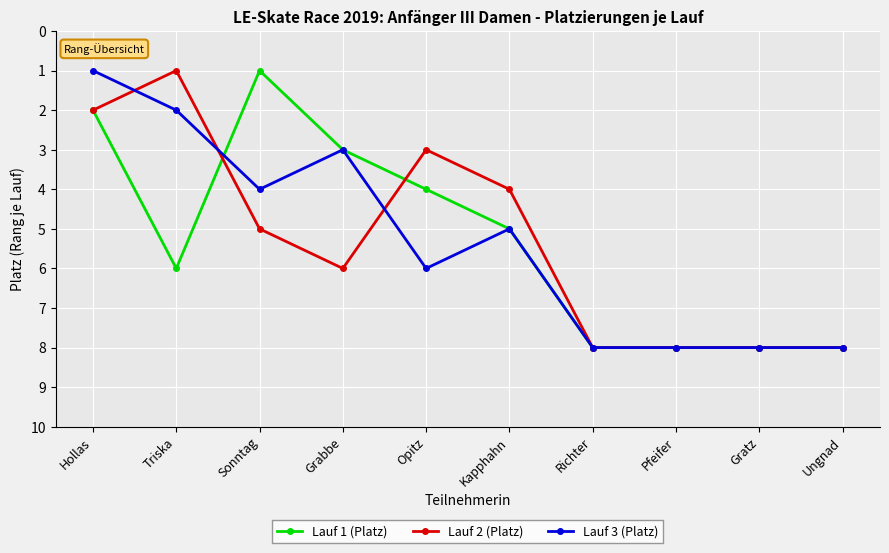

Count the number of data series in this chart.

3